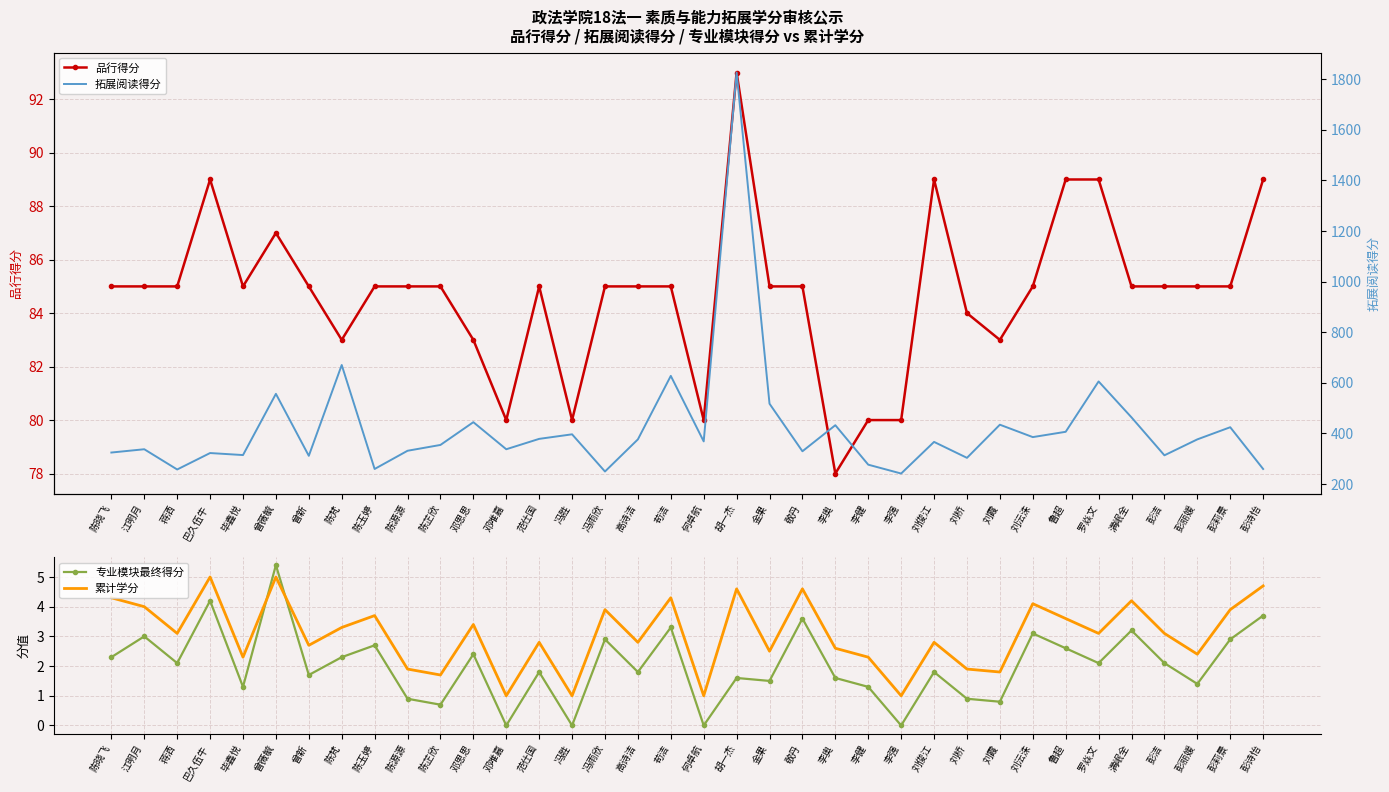

What is the value of the 专业模块最终得分 point at the 32nd from the left?

3.2